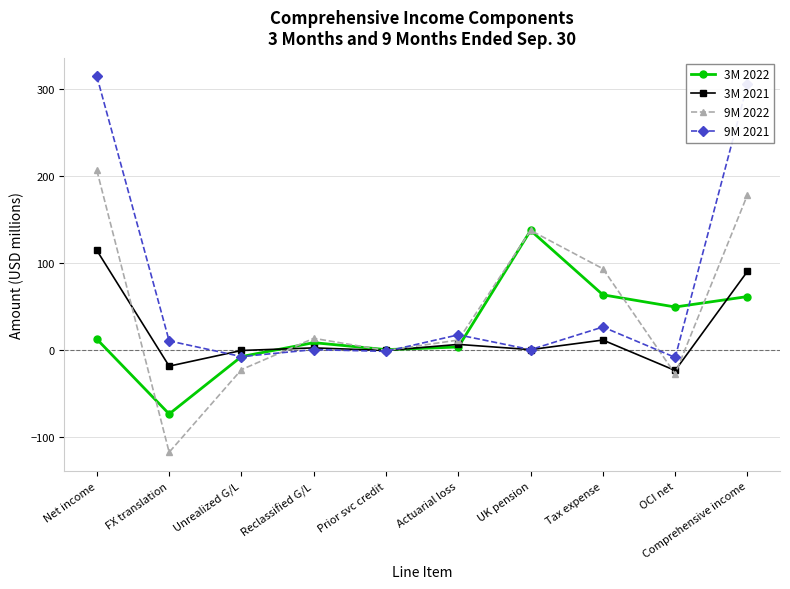

What is the label of the 7th point from the left?

UK pension